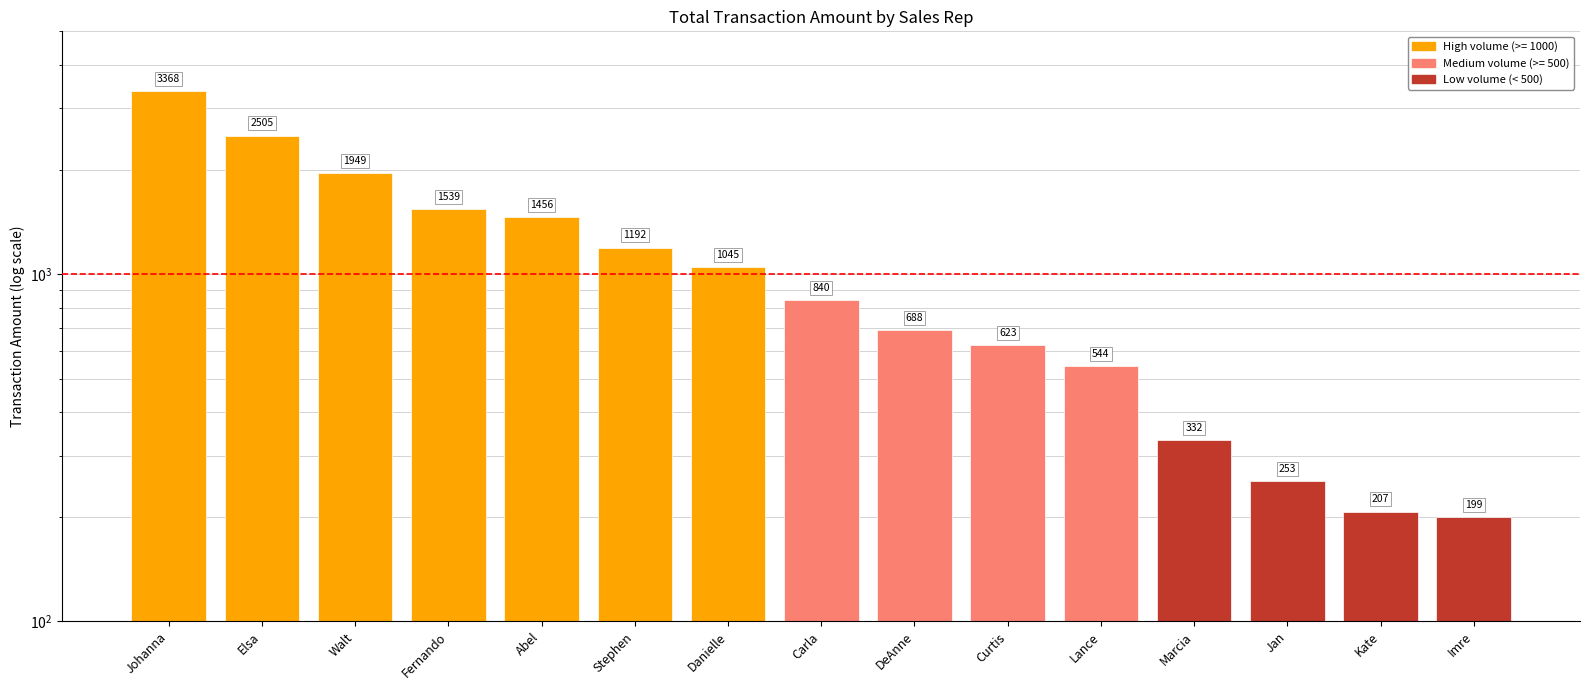

Does the chart contain any negative values?

No